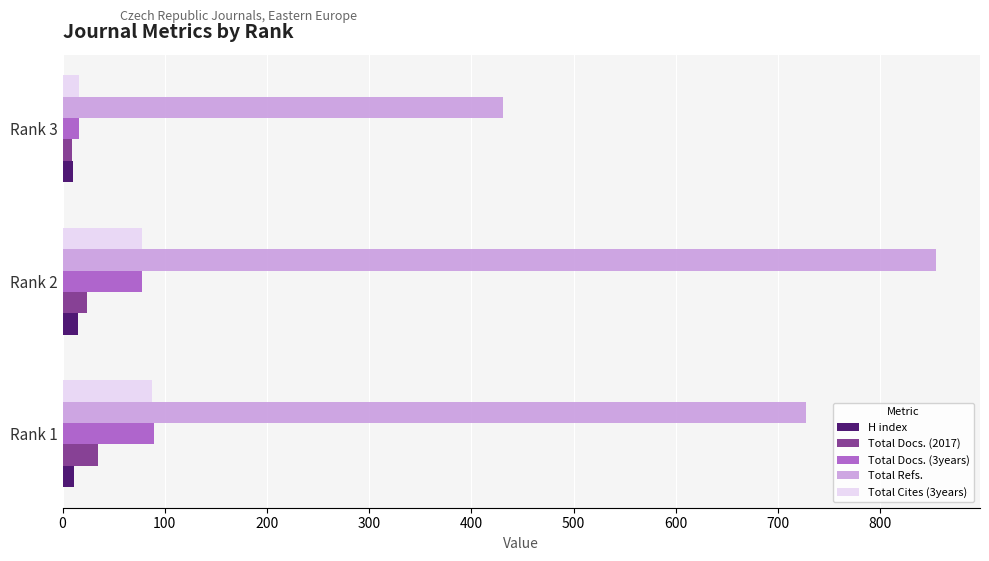

At which category is the sum across all series the highest?

Rank 2